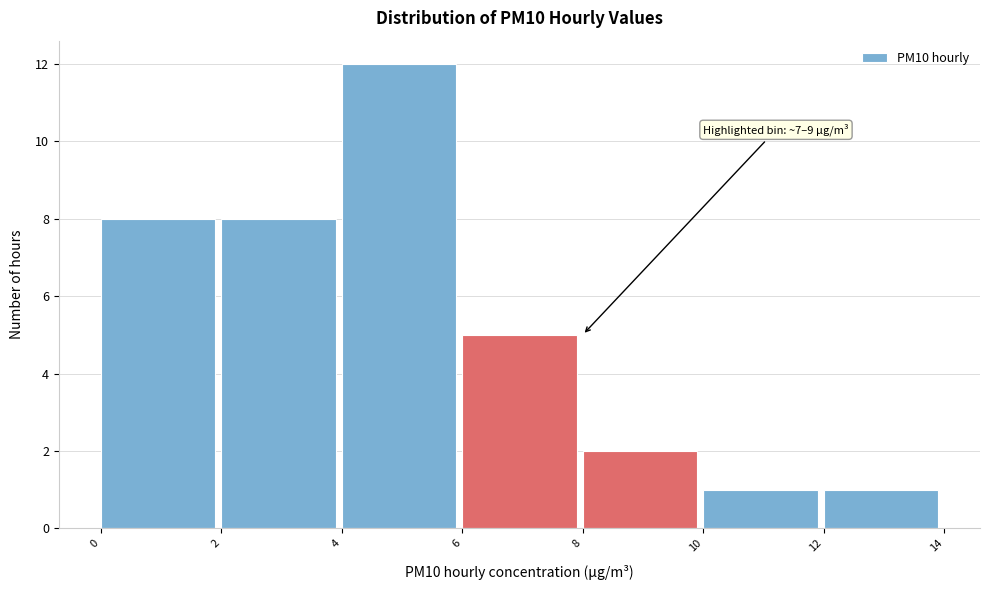

Which range on the x-axis has the tallest bar?

4 to 6